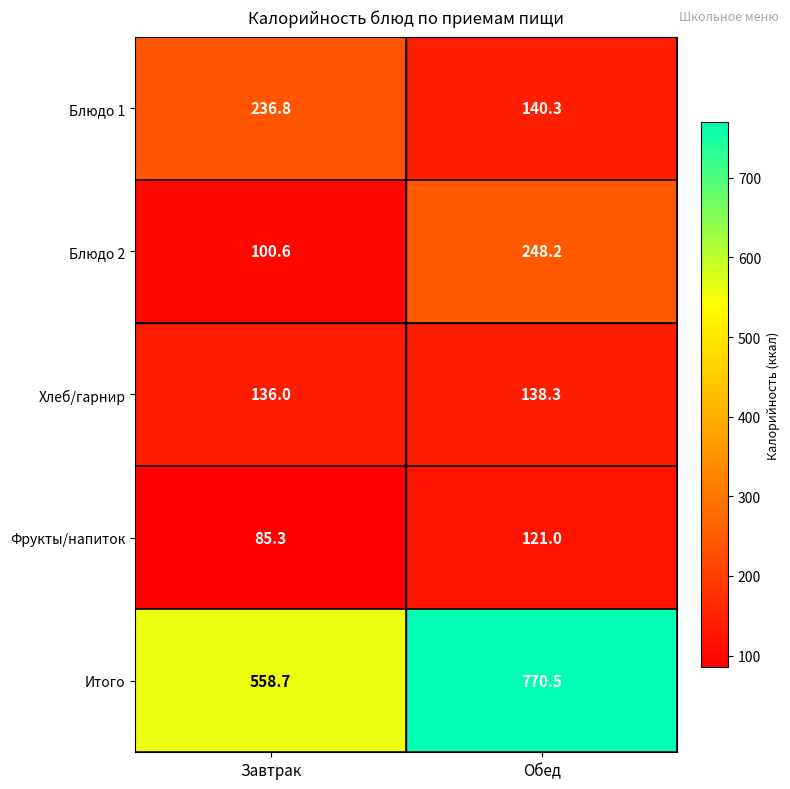

What is the sum of the Хлеб/гарнир values at Завтрак and Обед?

274.3